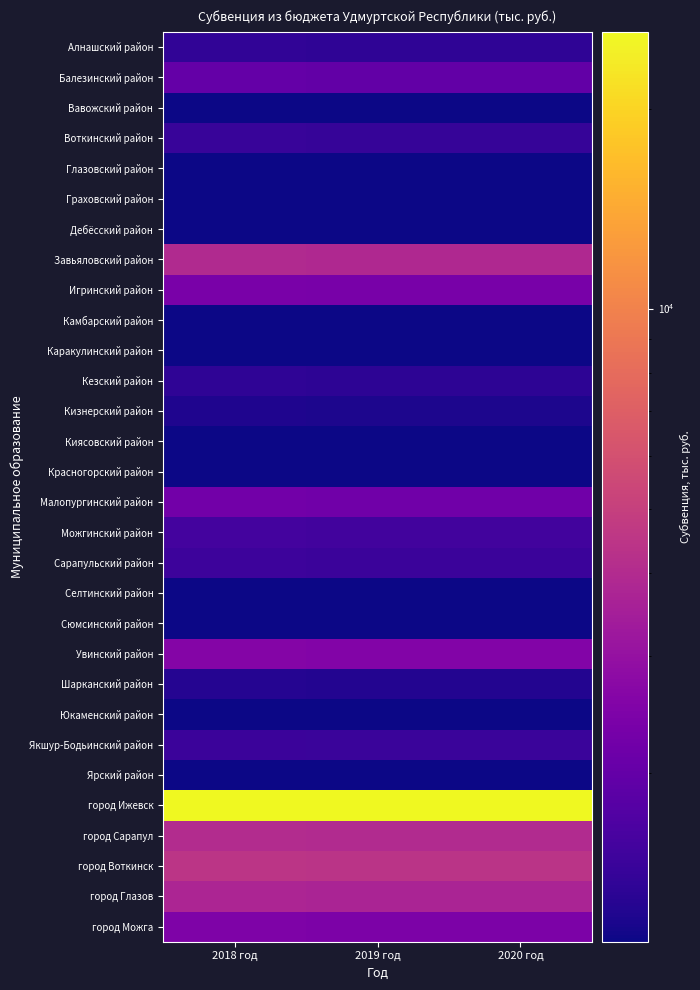

Between 2018 год and 2020 год, which series saw the biggest shift?

город Ижевск